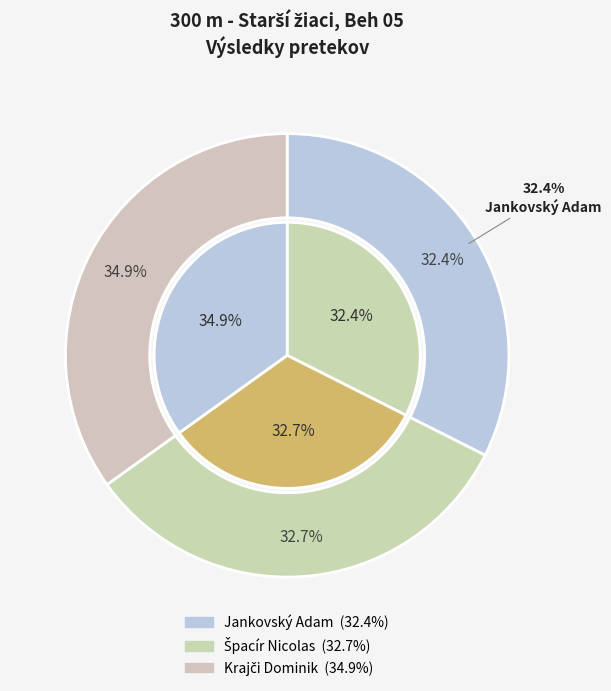

What percentage do Jankovský Adam and Krajči Dominik together represent?

67.3%